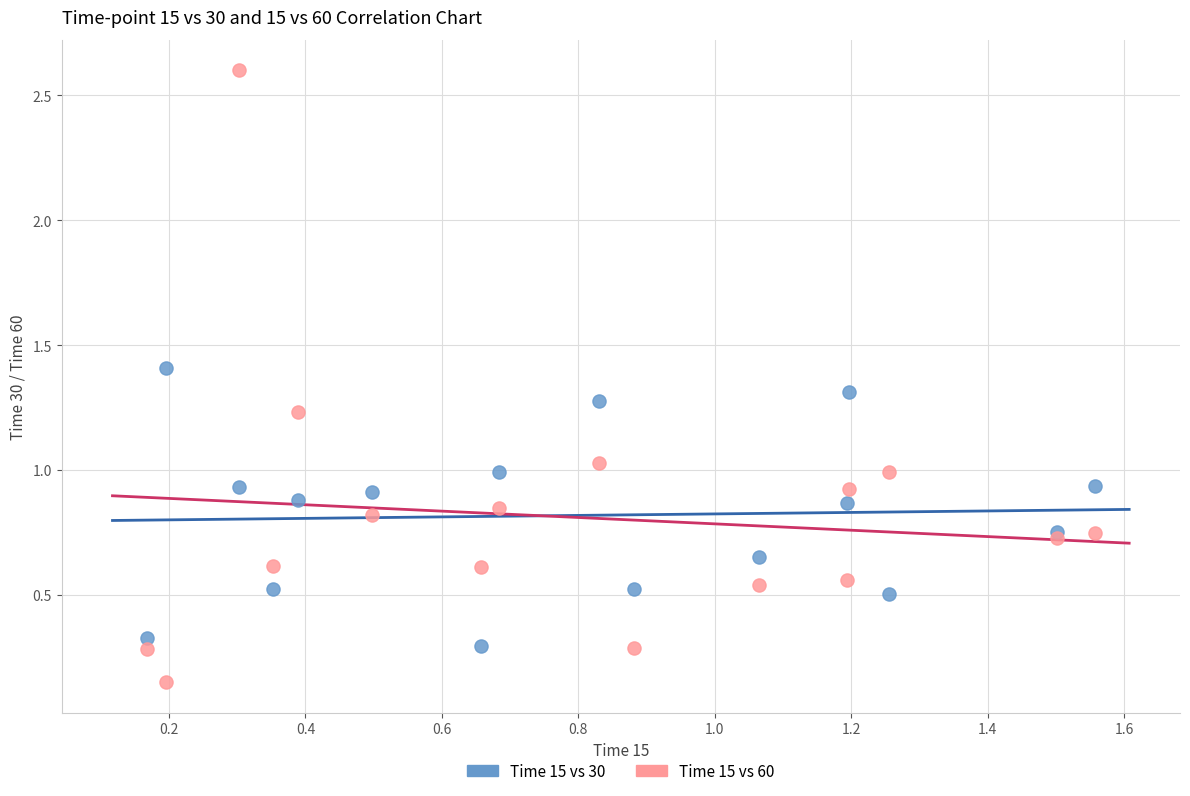

In the Time 15 vs 30 series, what Y value is closest to 0?

0.3